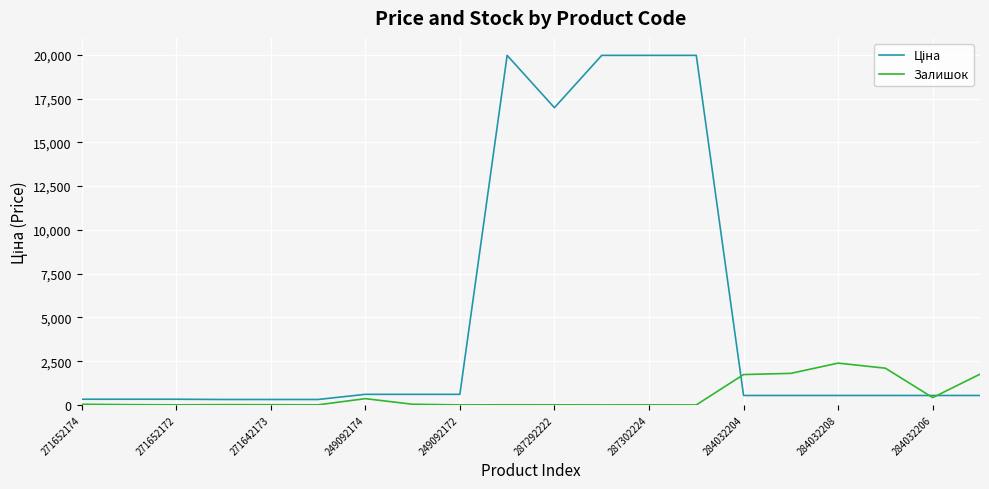

What is the maximum value shown in the chart?

19964.2